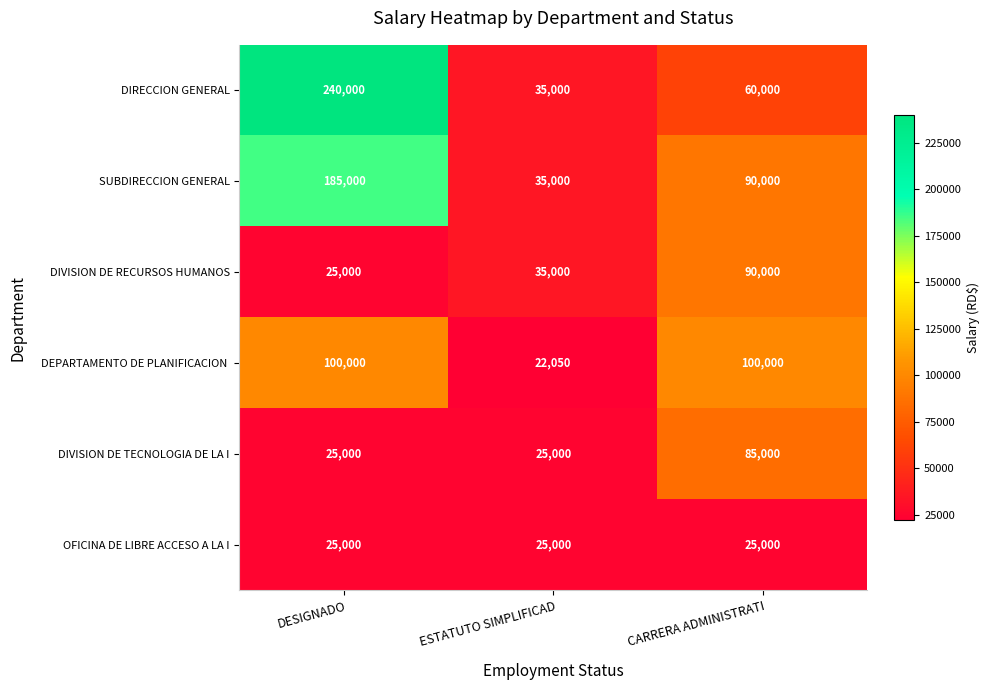

Which series has the widest spread of values?

DIRECCION GENERAL